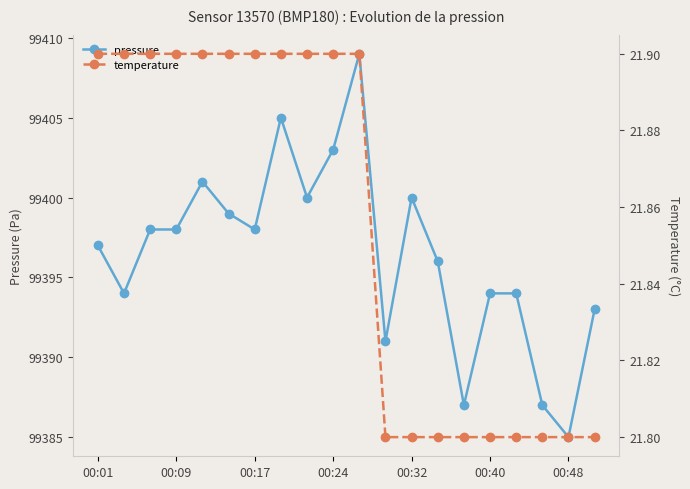

Rank the series at 19 from lowest to highest value.

temperature, pressure